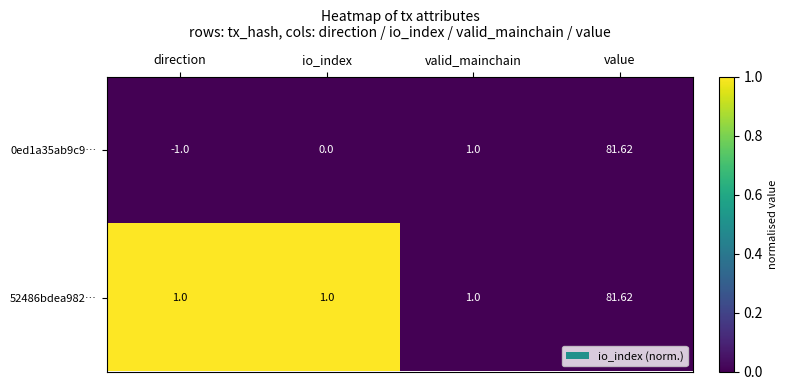

Which label corresponds to the largest value in the chart?

value